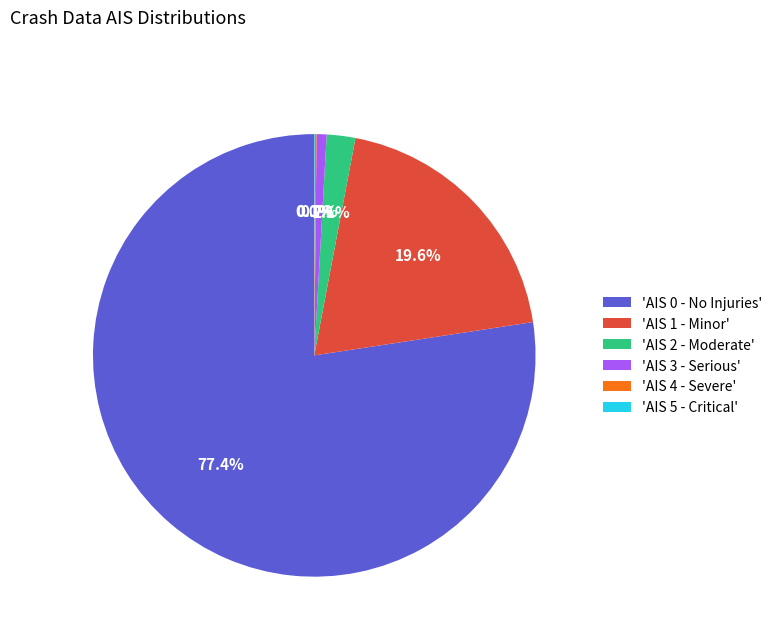

Does any single category account for the majority?

Yes